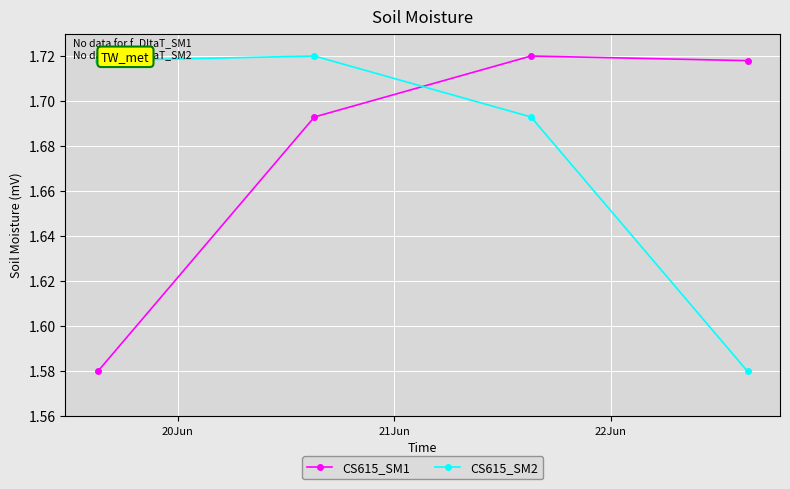

How many intersections are there between CS615_SM2 and CS615_SM1?

1